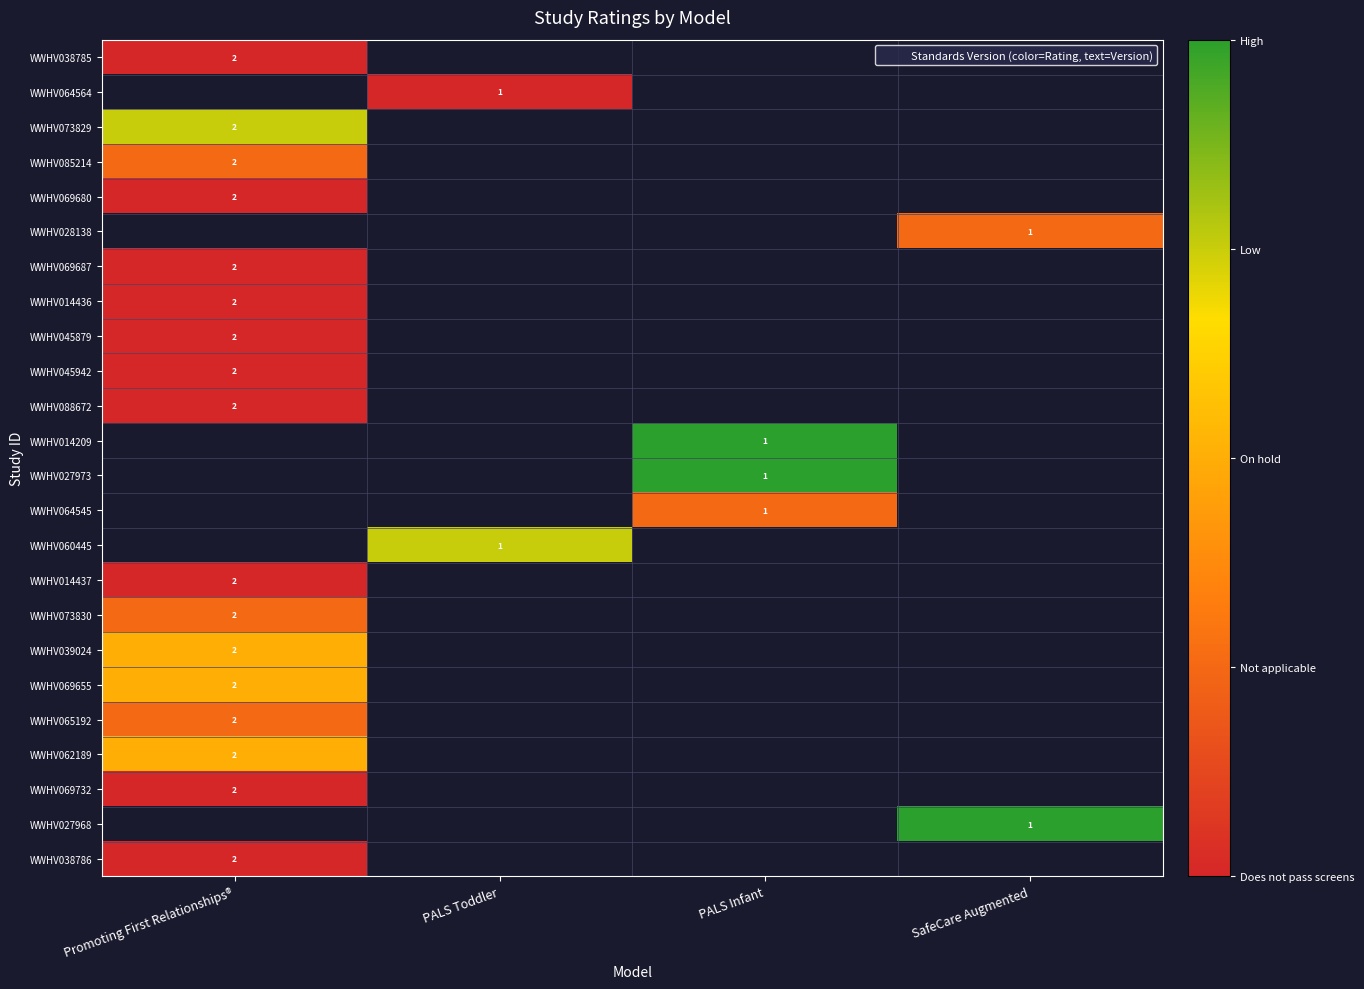

How many data points does each series have?

4